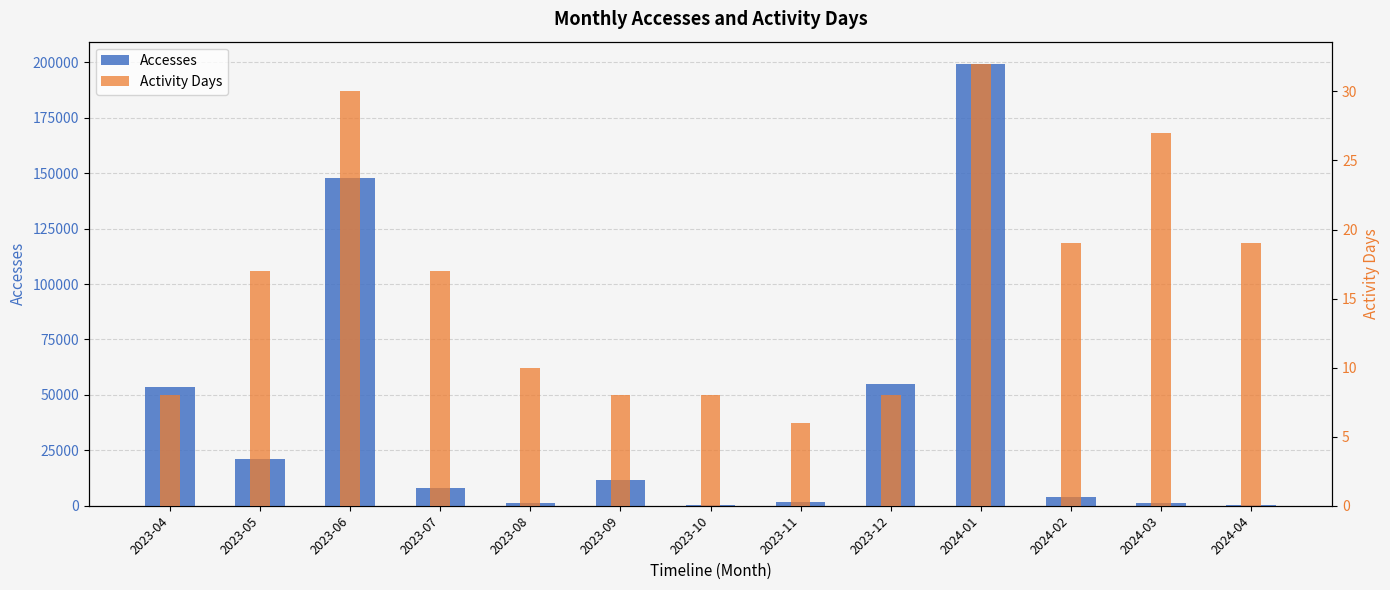

Are the bars horizontal?

No